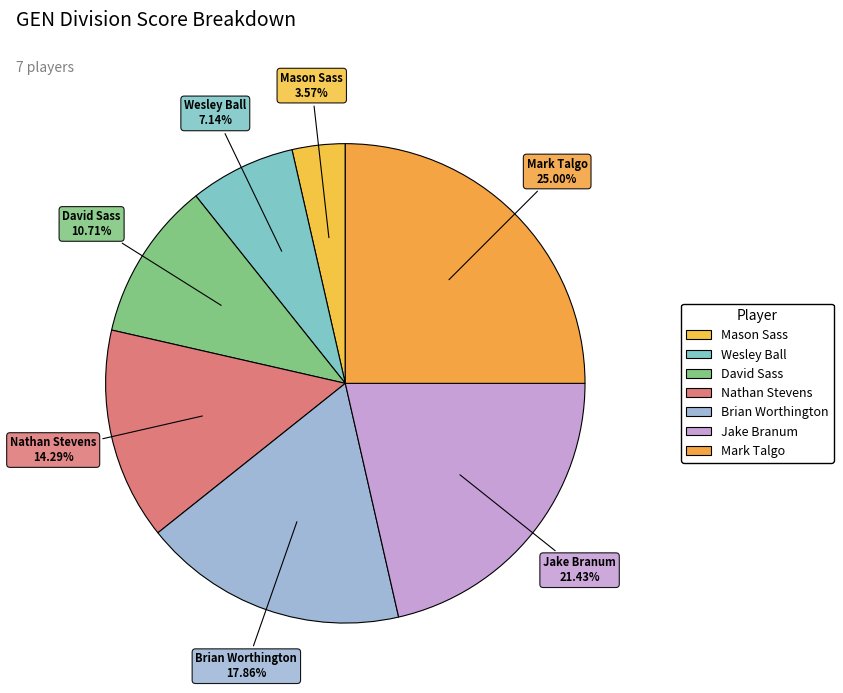

Count the number of slices in the pie.

7